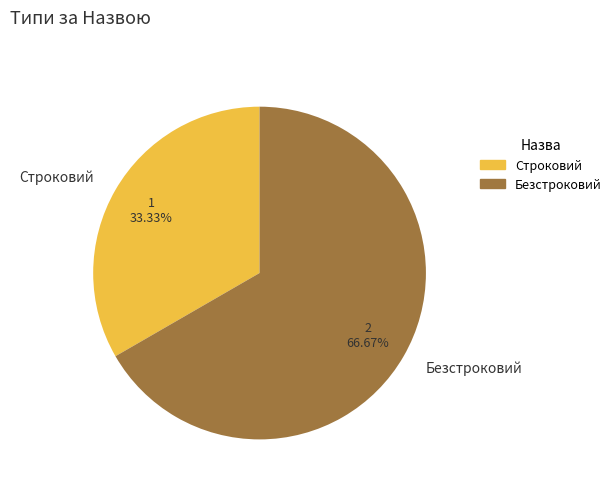

How many segments does this pie chart have?

2